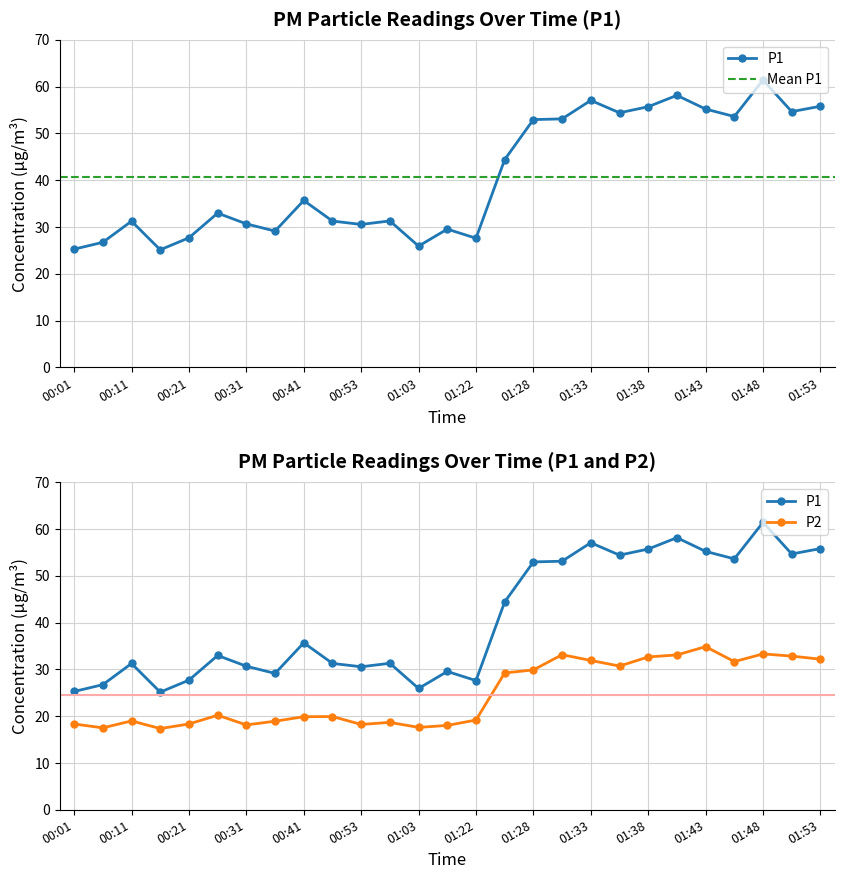

Which series changed the most between 00:53 and 01:33?

P1